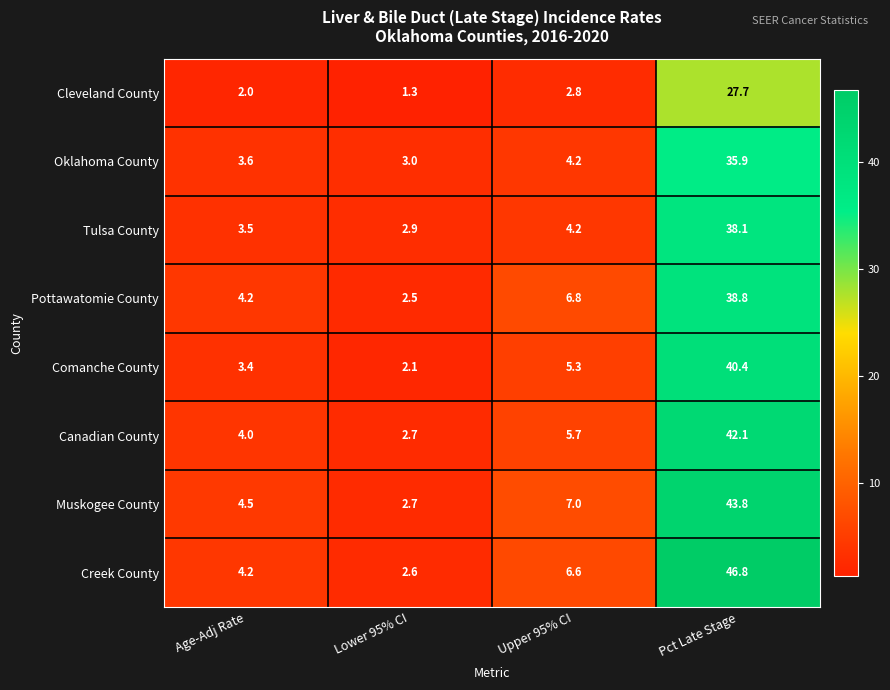

At how many categories does at least one series exceed 29?

1